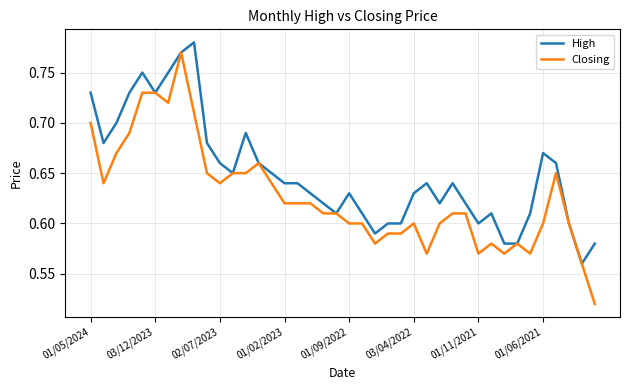

List the series in order of their overall mean, highest first.

High, Closing